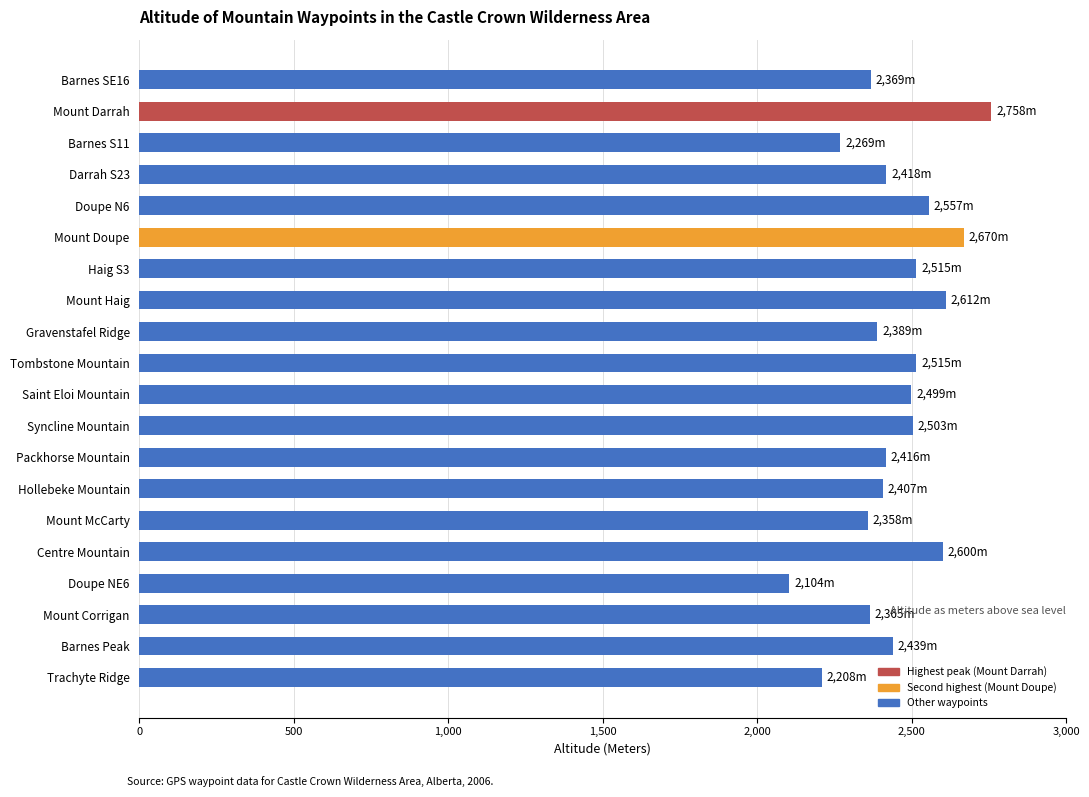

How many categories are shown in the chart?

20